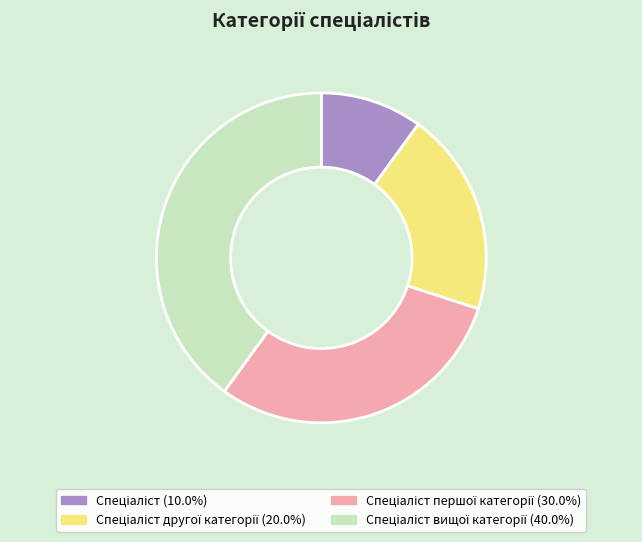

Is there a majority slice in this chart?

No